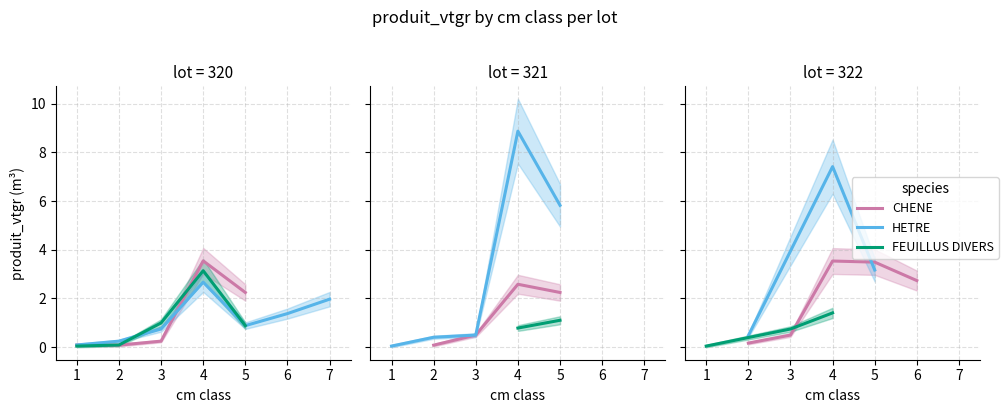

List the labels in order of HETRE value, largest first.

10, 13, 11, 14, 3, 6, 5, 4, 2, 9, 12, 8, 1, 0, 7